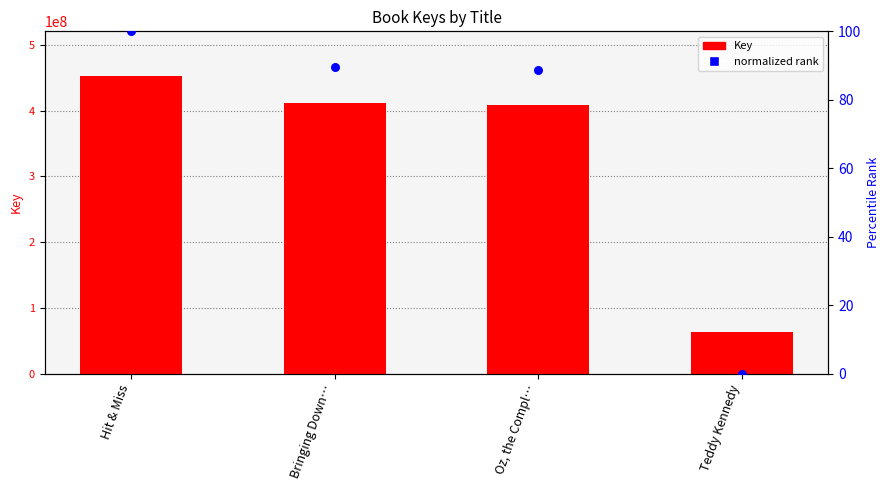

At how many categories does at least one series exceed 154011713?

3